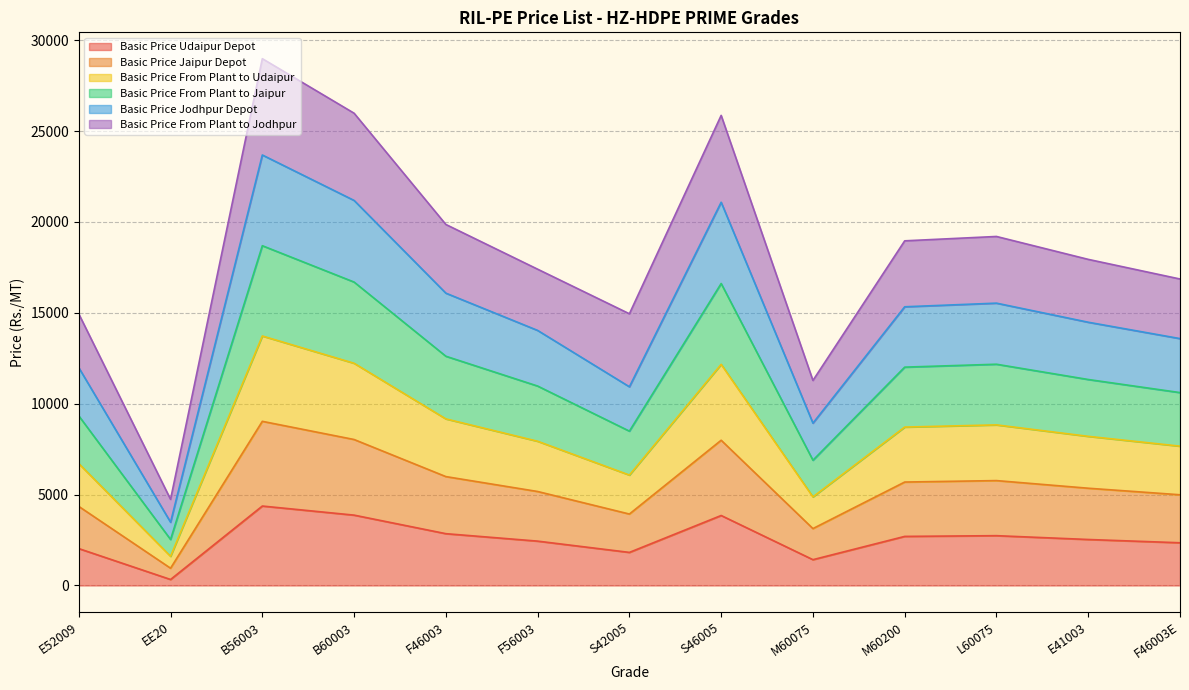

What is the difference between the Basic Price Udaipur Depot values at E52009 and F56003?

410